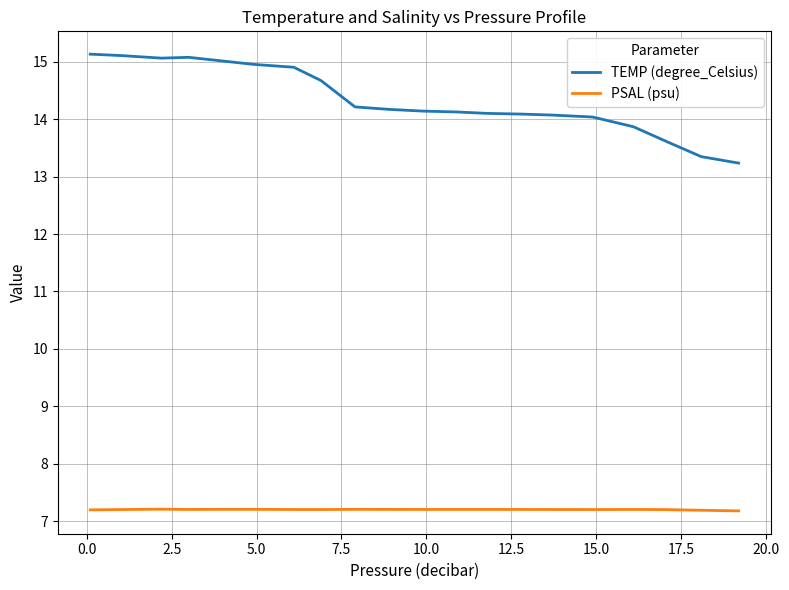

What is the minimum value shown in the chart?

7.2